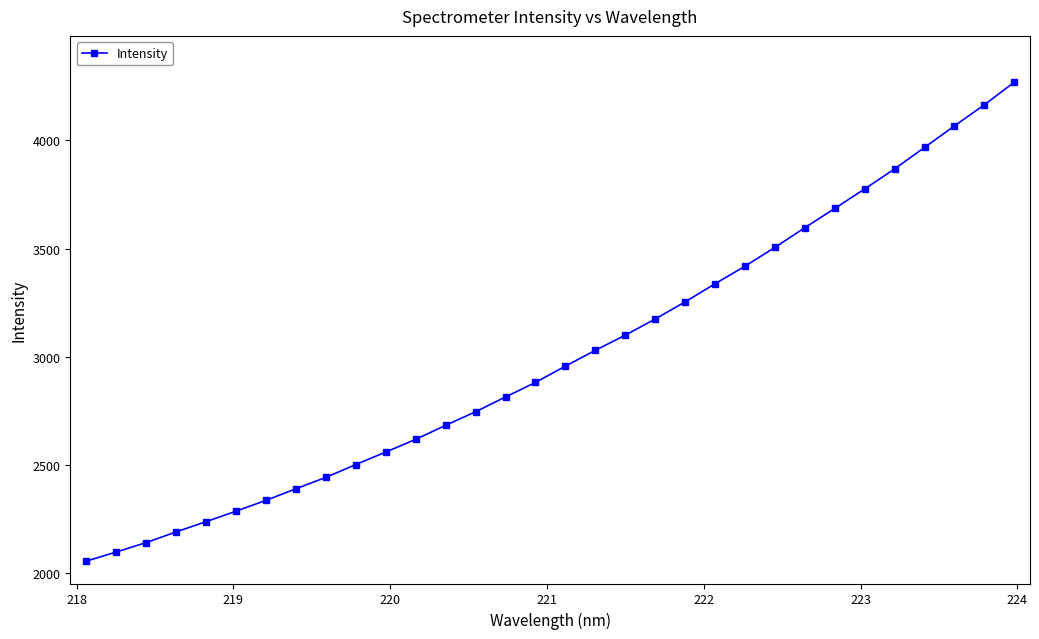

What is the difference between the second highest and second lowest values?

2065.5